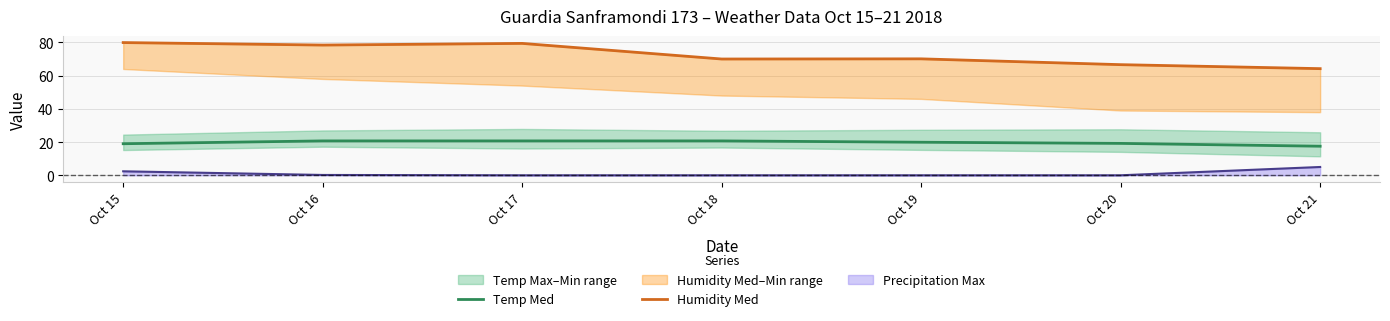

What is the difference between the maximum and second lowest values in the Humidity Med series?

13.3